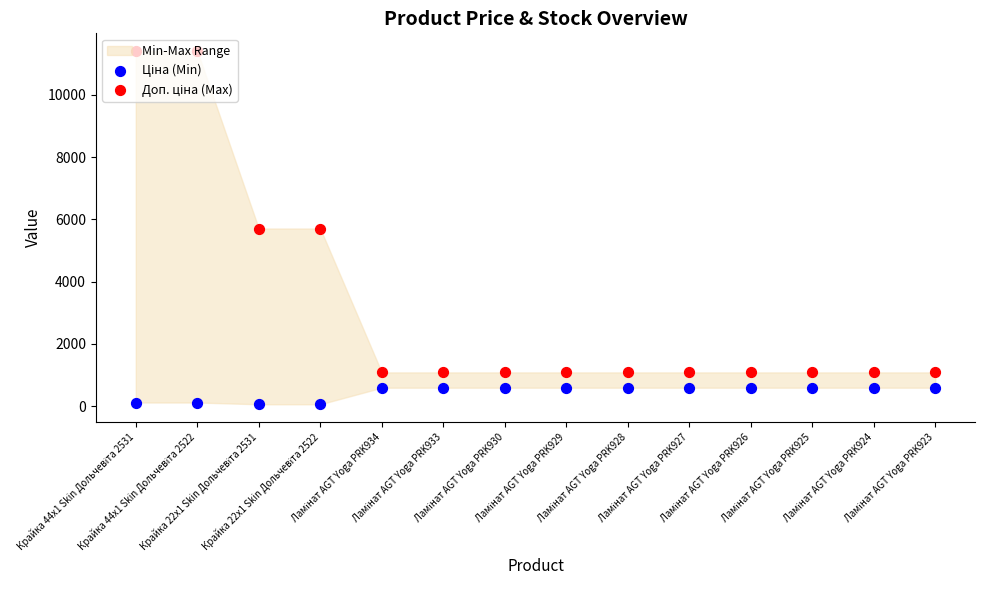

What is the total value across all series at Ламінат AGT Yoga PRK924?

1671.6